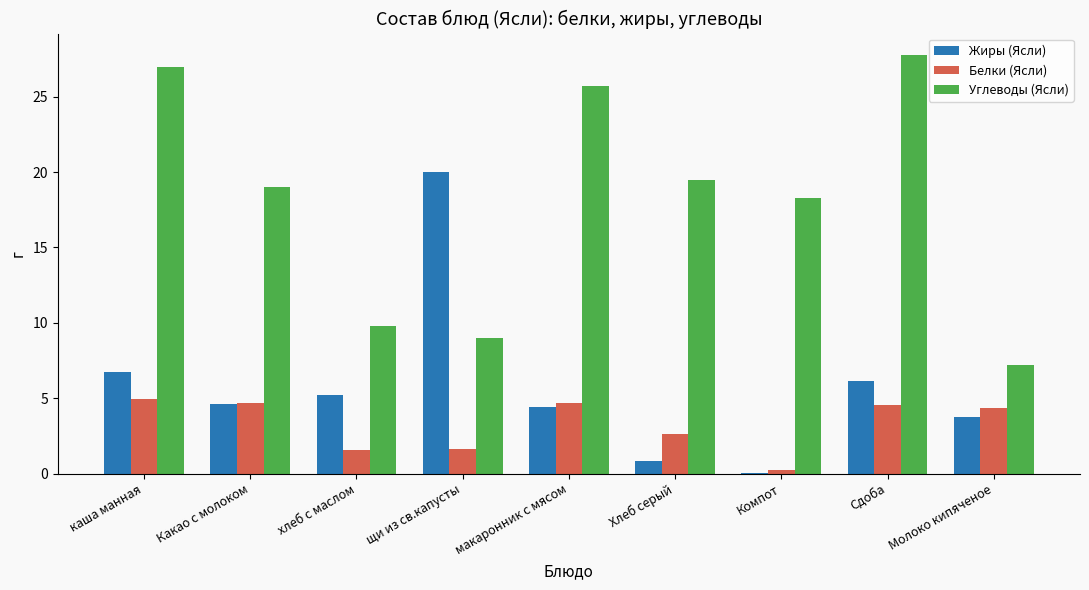

Which label corresponds to the largest value in the chart?

Сдоба